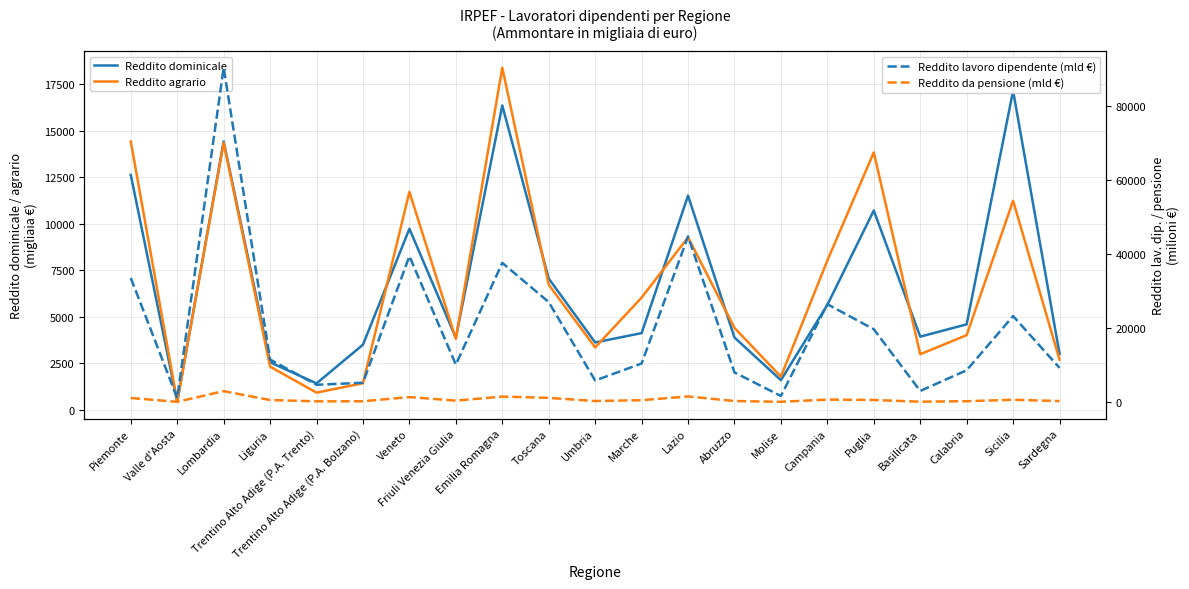

Which category has the highest value across all series?

Lombardia